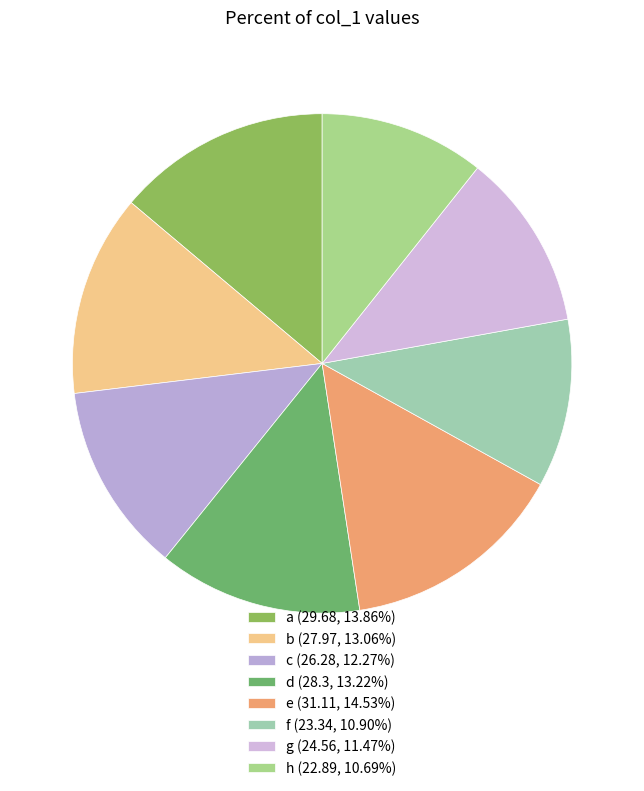

What percentage is the h slice, to the nearest percent?

11%